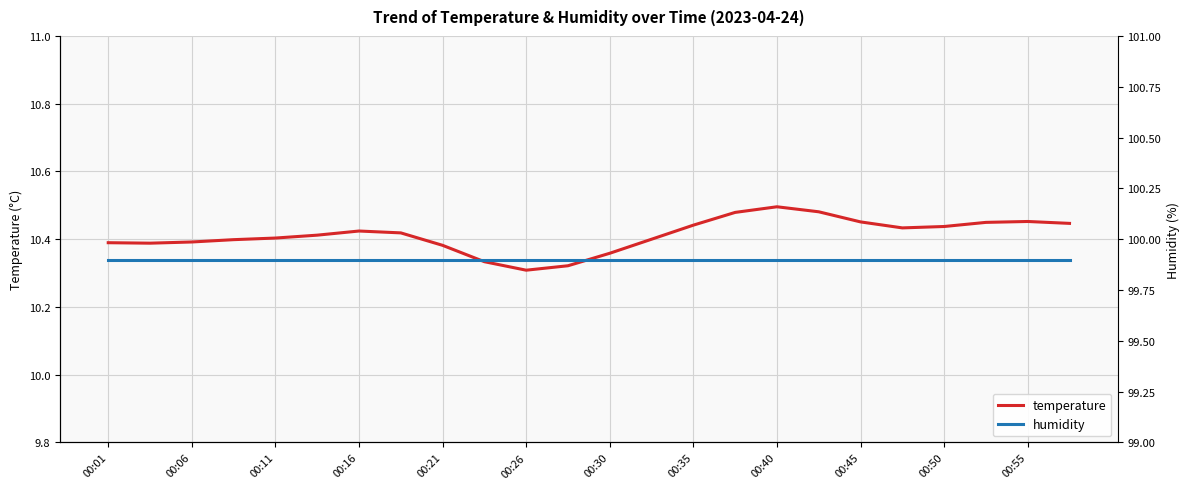

The value of temperature at 00:11 is 6.0. True or false?

False